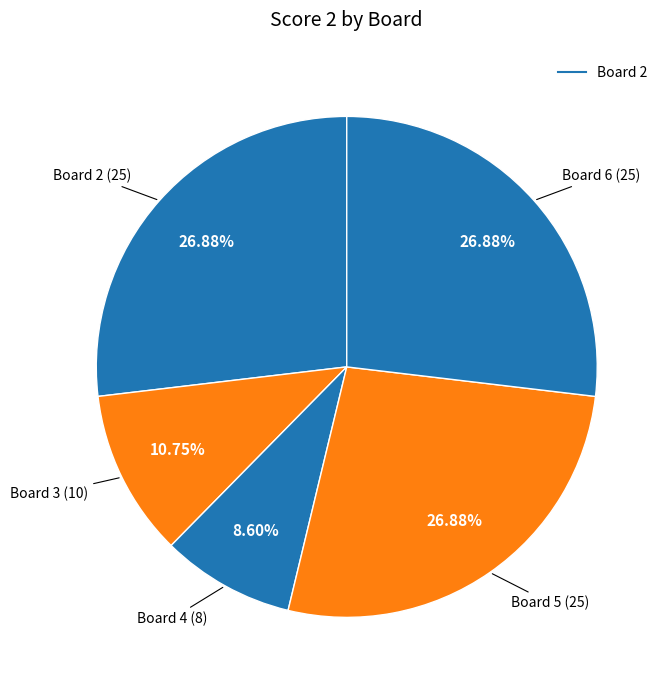

The Board 5 slice represents 27% of the pie. True or false?

True